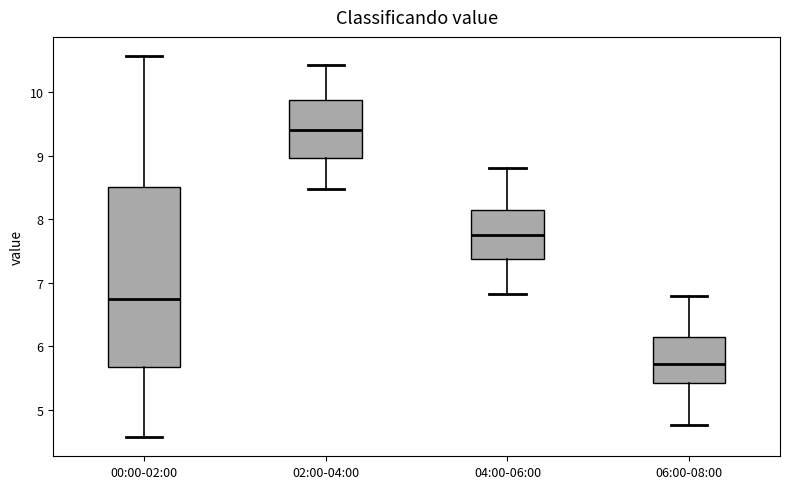

Reading left to right, transcribe this box plot: for each box, give where its median line is, the range the box spans, and where its two whiskers end, as read against the y-axis. The values are not printed on the chart, so give them approximately, as read against the axis.

00:00-02:00: median 6.8, box 5.7 to 8.5, whiskers 4.6 to 10.6
02:00-04:00: median 9.4, box 9.0 to 9.9, whiskers 8.5 to 10.4
04:00-06:00: median 7.8, box 7.4 to 8.1, whiskers 6.8 to 8.8
06:00-08:00: median 5.7, box 5.4 to 6.1, whiskers 4.8 to 6.8